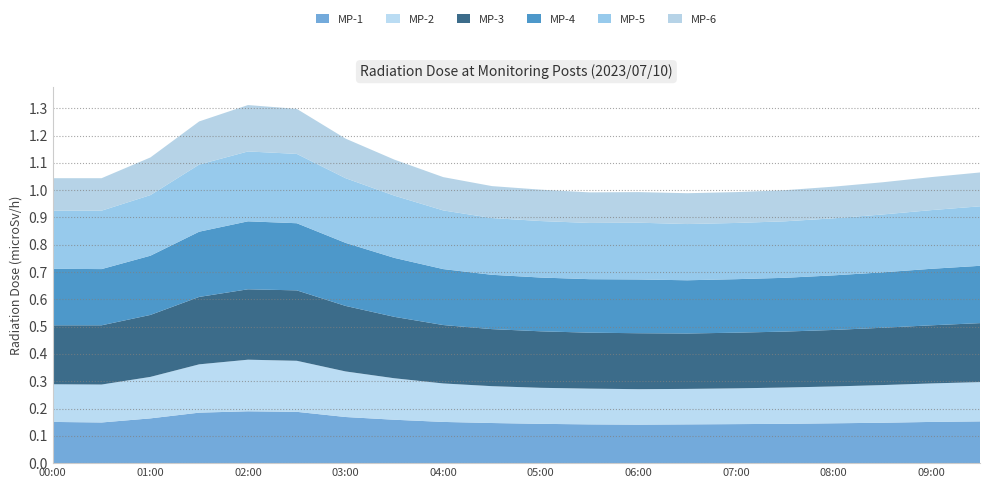

Reading right to left, transcribe all the data shown in this chart.

MP-1: 09:30=0.2	09:00=0.2	08:30=0.1	08:00=0.1	07:30=0.1	07:00=0.1	06:30=0.1	06:00=0.1	05:30=0.1	05:00=0.1	04:30=0.1	04:00=0.2	03:30=0.2	03:00=0.2	02:30=0.2	02:00=0.2	01:30=0.2	01:00=0.2	00:30=0.1	00:00=0.2
MP-2: 09:30=0.1	09:00=0.1	08:30=0.1	08:00=0.1	07:30=0.1	07:00=0.1	06:30=0.1	06:00=0.1	05:30=0.1	05:00=0.1	04:30=0.1	04:00=0.1	03:30=0.2	03:00=0.2	02:30=0.2	02:00=0.2	01:30=0.2	01:00=0.2	00:30=0.1	00:00=0.1
MP-3: 09:30=0.2	09:00=0.2	08:30=0.2	08:00=0.2	07:30=0.2	07:00=0.2	06:30=0.2	06:00=0.2	05:30=0.2	05:00=0.2	04:30=0.2	04:00=0.2	03:30=0.2	03:00=0.2	02:30=0.3	02:00=0.3	01:30=0.2	01:00=0.2	00:30=0.2	00:00=0.2
MP-4: 09:30=0.2	09:00=0.2	08:30=0.2	08:00=0.2	07:30=0.2	07:00=0.2	06:30=0.2	06:00=0.2	05:30=0.2	05:00=0.2	04:30=0.2	04:00=0.2	03:30=0.2	03:00=0.2	02:30=0.2	02:00=0.2	01:30=0.2	01:00=0.2	00:30=0.2	00:00=0.2
MP-5: 09:30=0.2	09:00=0.2	08:30=0.2	08:00=0.2	07:30=0.2	07:00=0.2	06:30=0.2	06:00=0.2	05:30=0.2	05:00=0.2	04:30=0.2	04:00=0.2	03:30=0.2	03:00=0.2	02:30=0.3	02:00=0.3	01:30=0.2	01:00=0.2	00:30=0.2	00:00=0.2
MP-6: 09:30=0.1	09:00=0.1	08:30=0.1	08:00=0.1	07:30=0.1	07:00=0.1	06:30=0.1	06:00=0.1	05:30=0.1	05:00=0.1	04:30=0.1	04:00=0.1	03:30=0.1	03:00=0.1	02:30=0.2	02:00=0.2	01:30=0.2	01:00=0.1	00:30=0.1	00:00=0.1